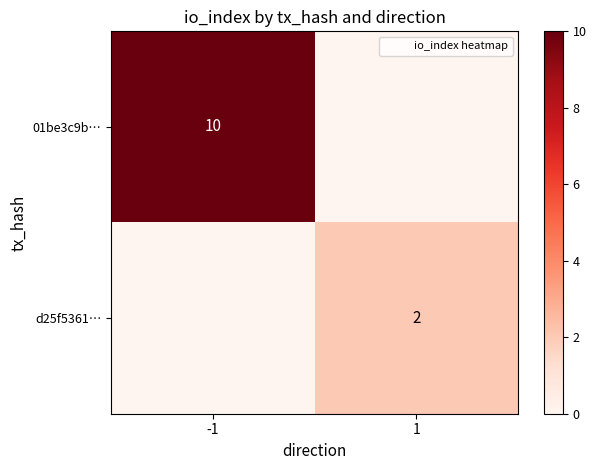

What is the difference between the maximum and minimum values in the d25f5361… series?

2